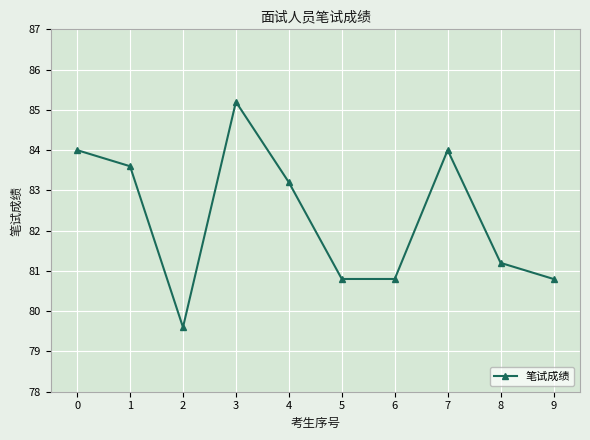

What is the greatest value displayed?

85.2